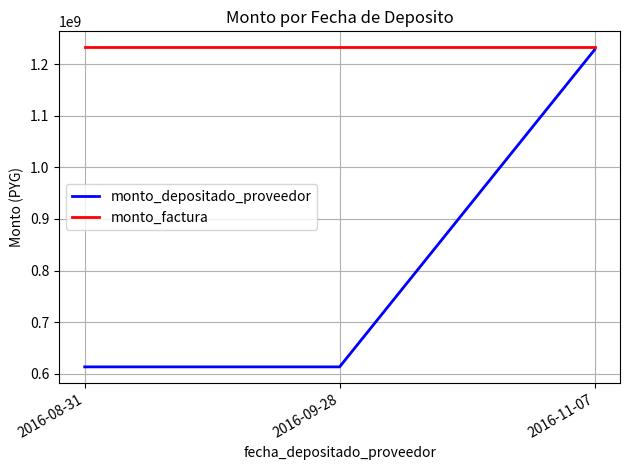

What is the minimum value shown in the chart?

613720858